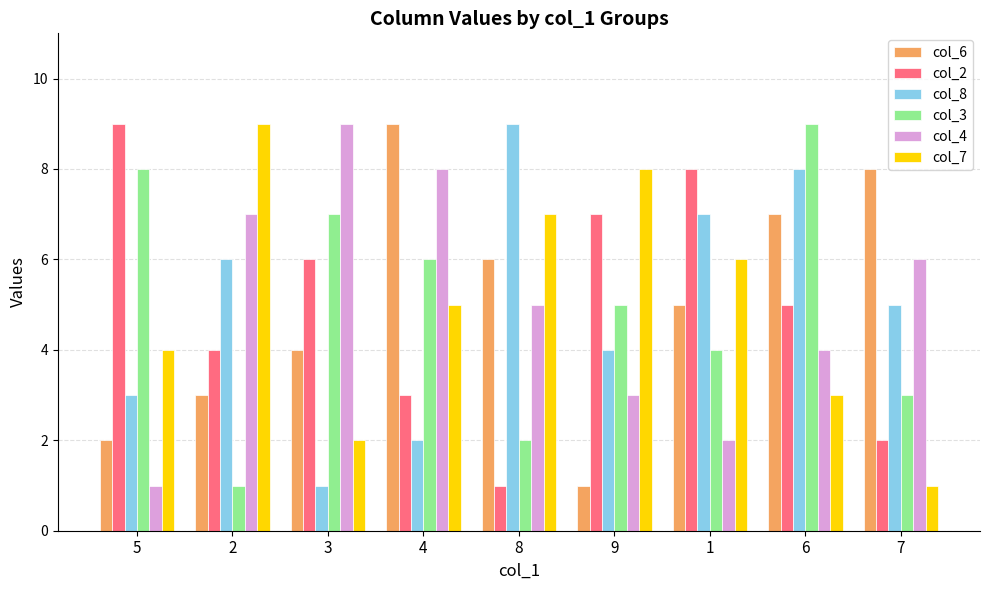

Between 4 and 1, which series saw the biggest shift?

col_4